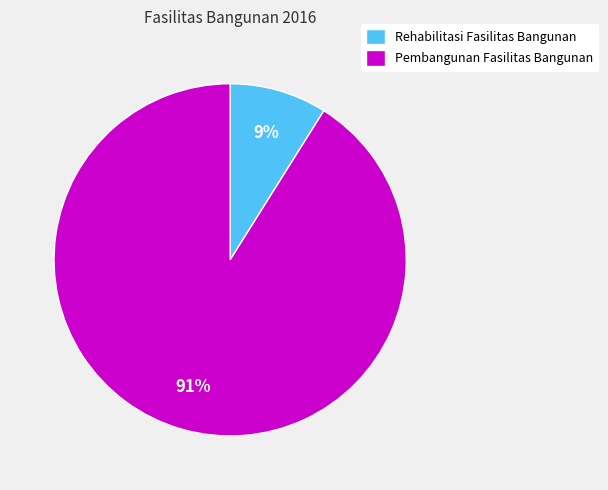

Which slice is the smallest?

Rehabilitasi Fasilitas Bangunan